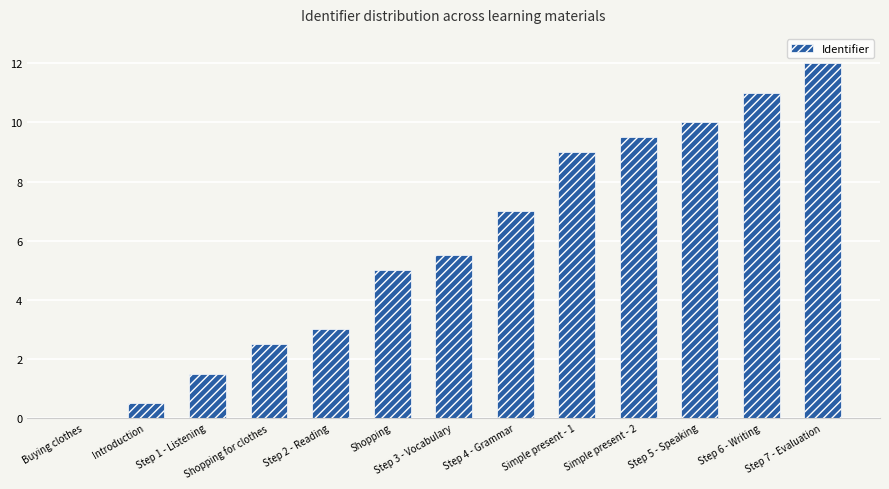

What is the maximum value shown in the chart?

12.0